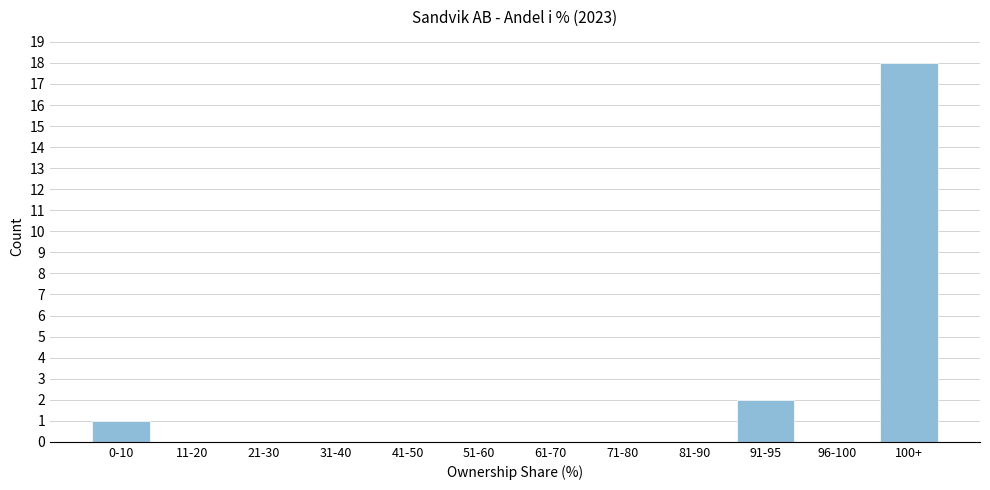

Reading right to left, list all the values displayed in this chart.

100+=18	96-100=0	91-95=2	81-90=0	71-80=0	61-70=0	51-60=0	41-50=0	31-40=0	21-30=0	11-20=0	0-10=1